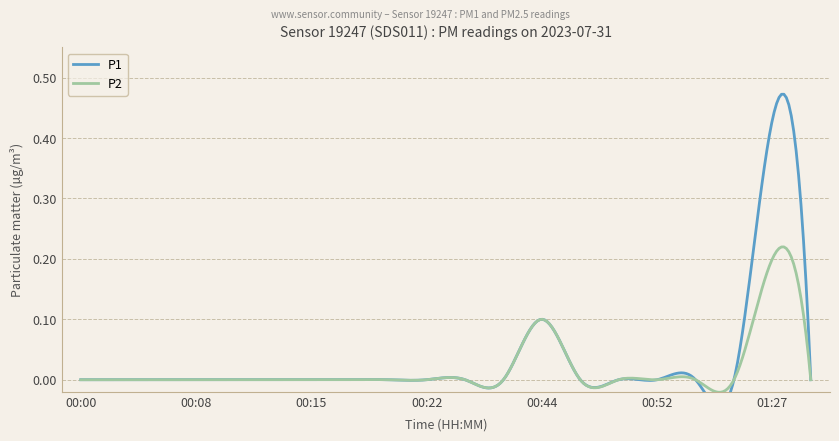

How many data points in P1 are above 0?

2